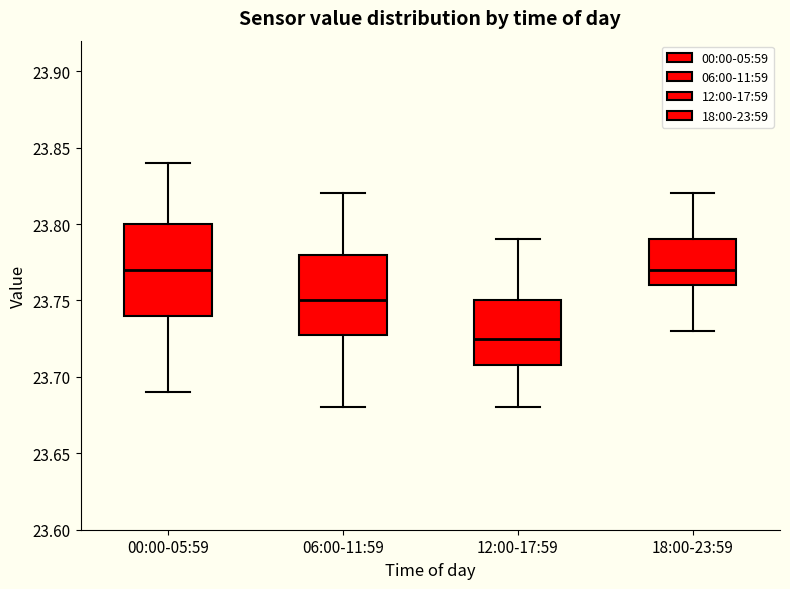

Reading left to right, read every box against the y-axis: the position of its median line, the range the box covers, and the ends of its whiskers. The values are not printed on the chart, so give them approximately, as read against the axis.

00:00-05:59: median 23.770, box 23.740 to 23.800, whiskers 23.690 to 23.840
06:00-11:59: median 23.750, box 23.730 to 23.780, whiskers 23.680 to 23.820
12:00-17:59: median 23.725, box 23.710 to 23.750, whiskers 23.680 to 23.790
18:00-23:59: median 23.770, box 23.760 to 23.790, whiskers 23.730 to 23.820